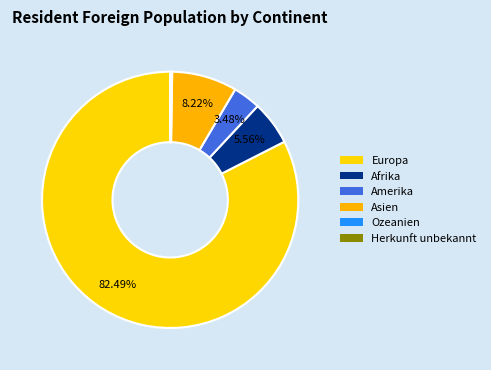

Count the number of slices in the pie.

6